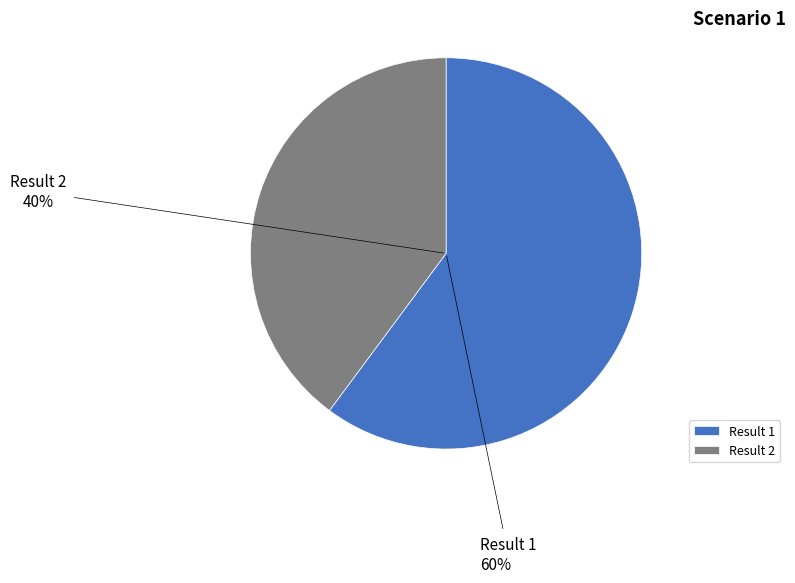

To the nearest percent, what is the difference between the largest and smallest slice percentages?

20%